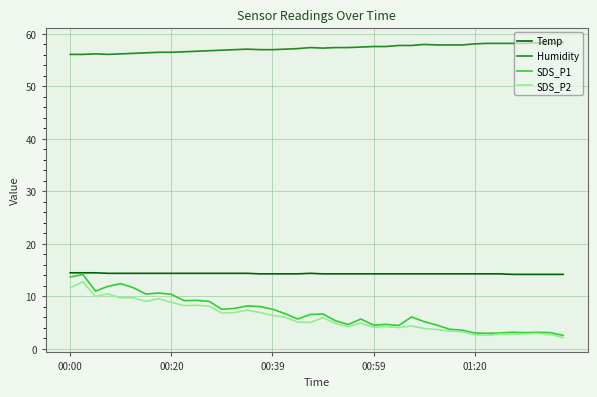

Which series has the largest range (max minus min)?

SDS_P1